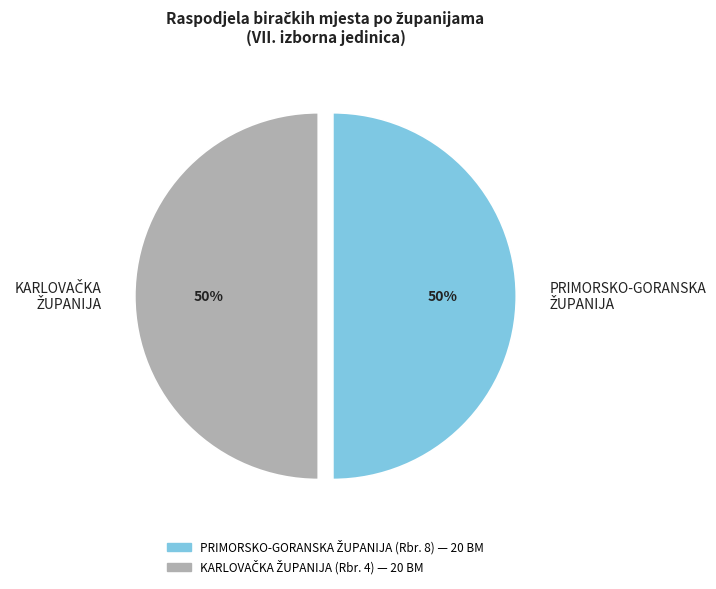

To the nearest percent, what is the average slice percentage?

50%